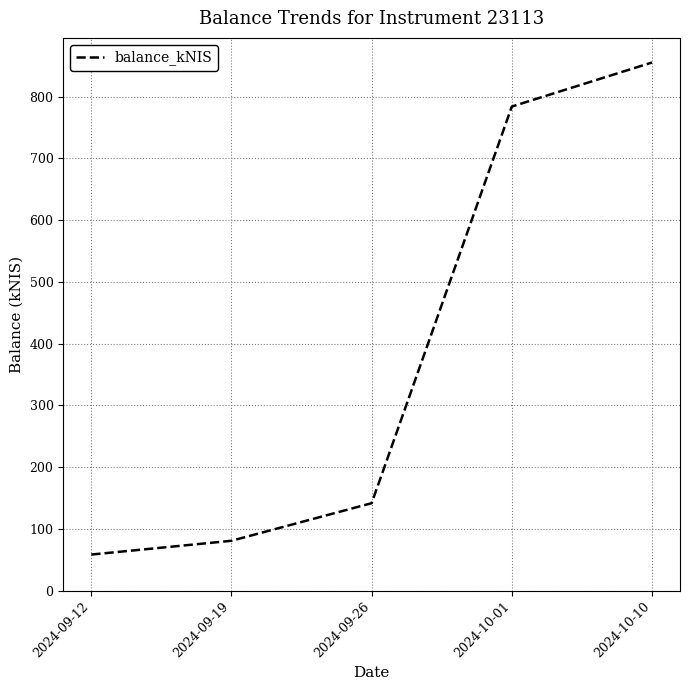

What is the smallest value displayed?

58.4